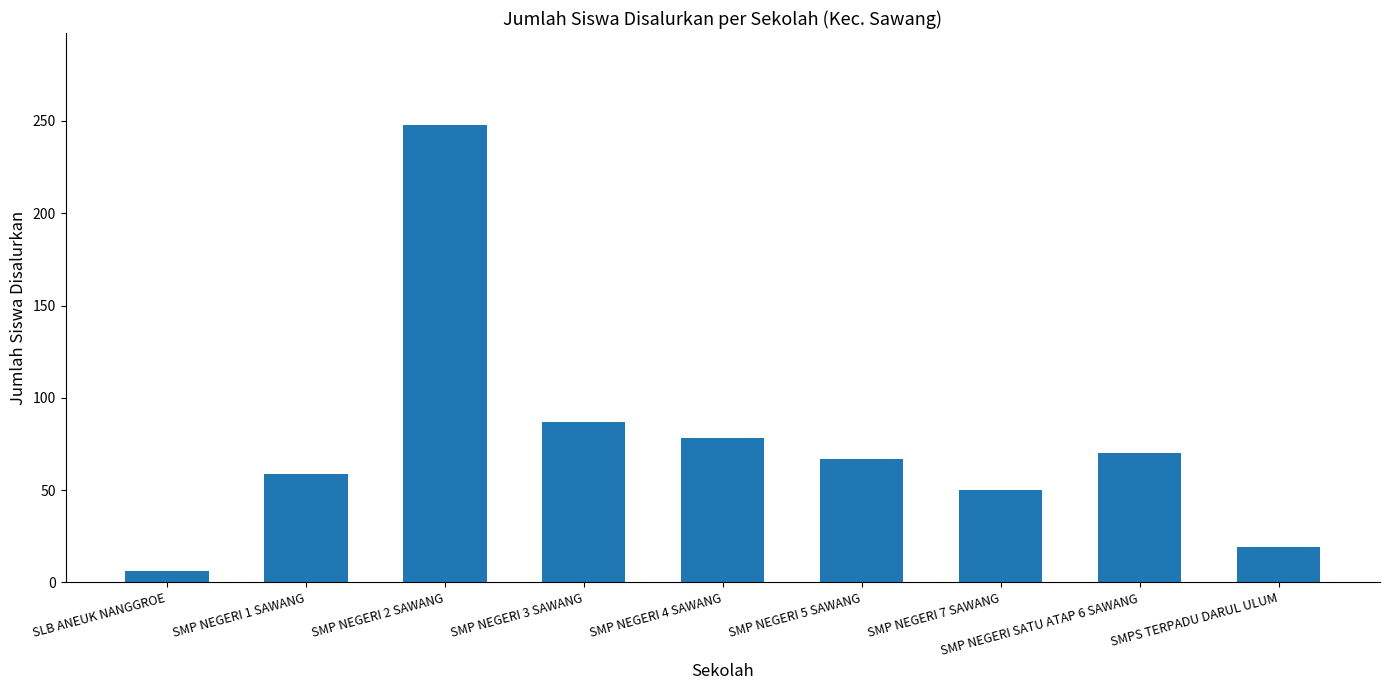

Is it true that the value at SMP NEGERI 1 SAWANG is 17?

False